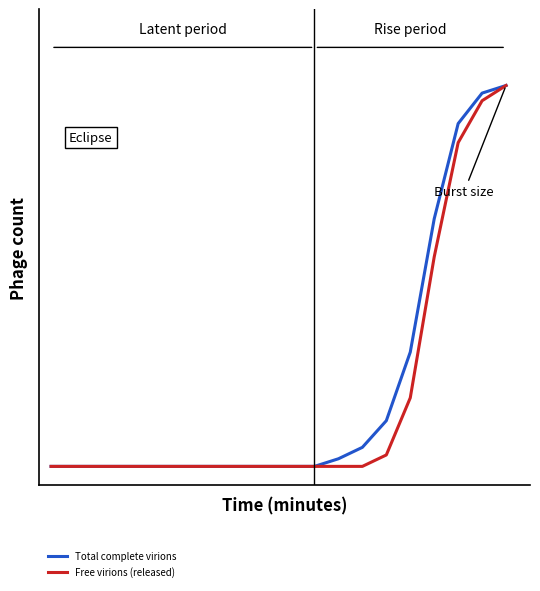

What is the average value of the Total complete virions series?

20